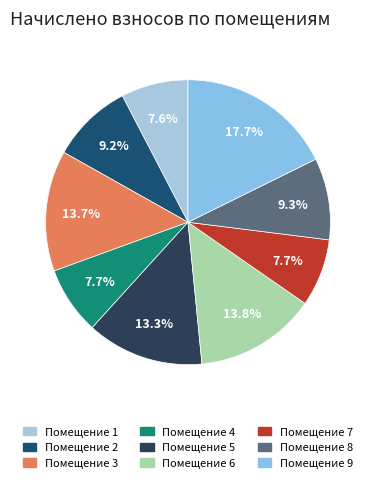

Rank the categories by value from lowest to highest.

1, 7, 4, 2, 8, 5, 3, 6, 9